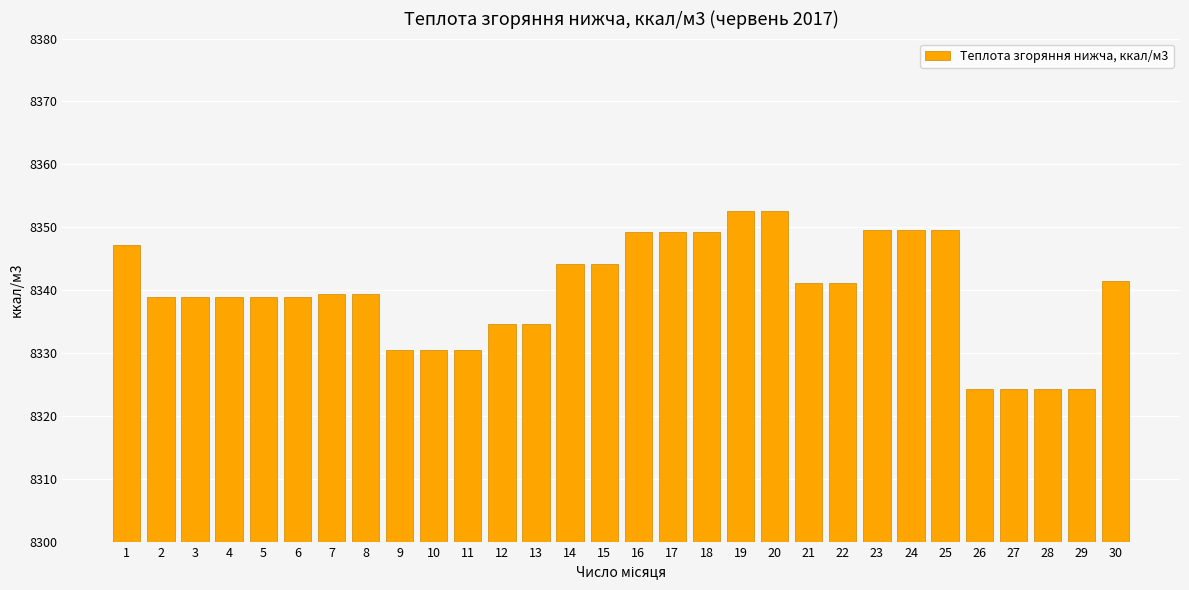

Which has a higher value, 3 or 29?

3